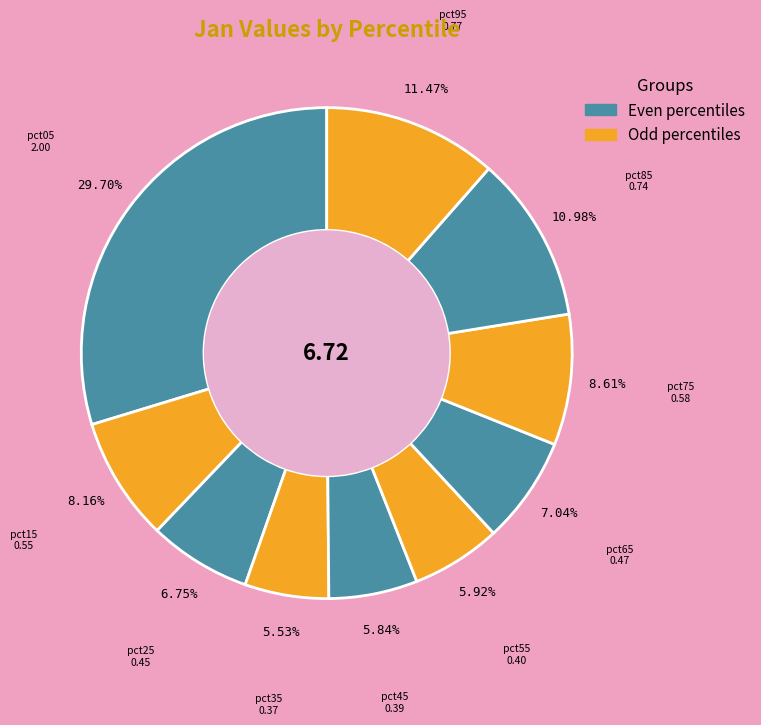

Which slice is the smallest?

pct35